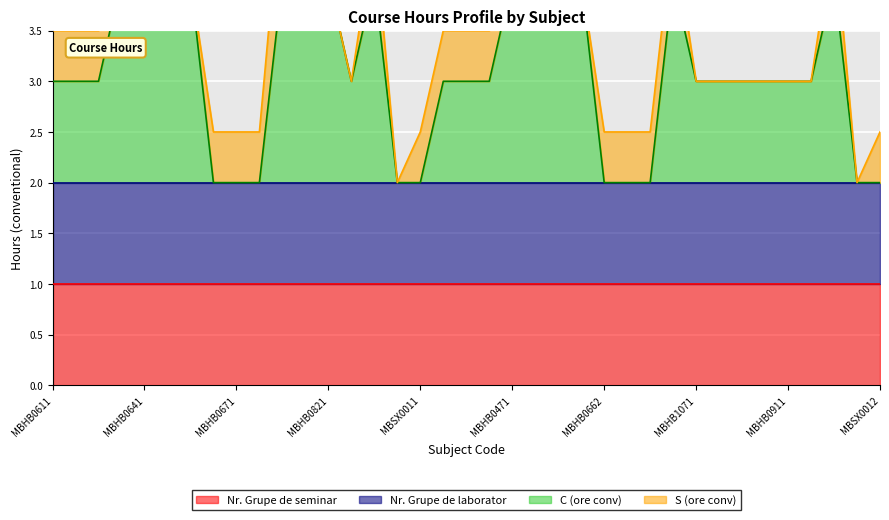

How many lines are shown in the chart?

4